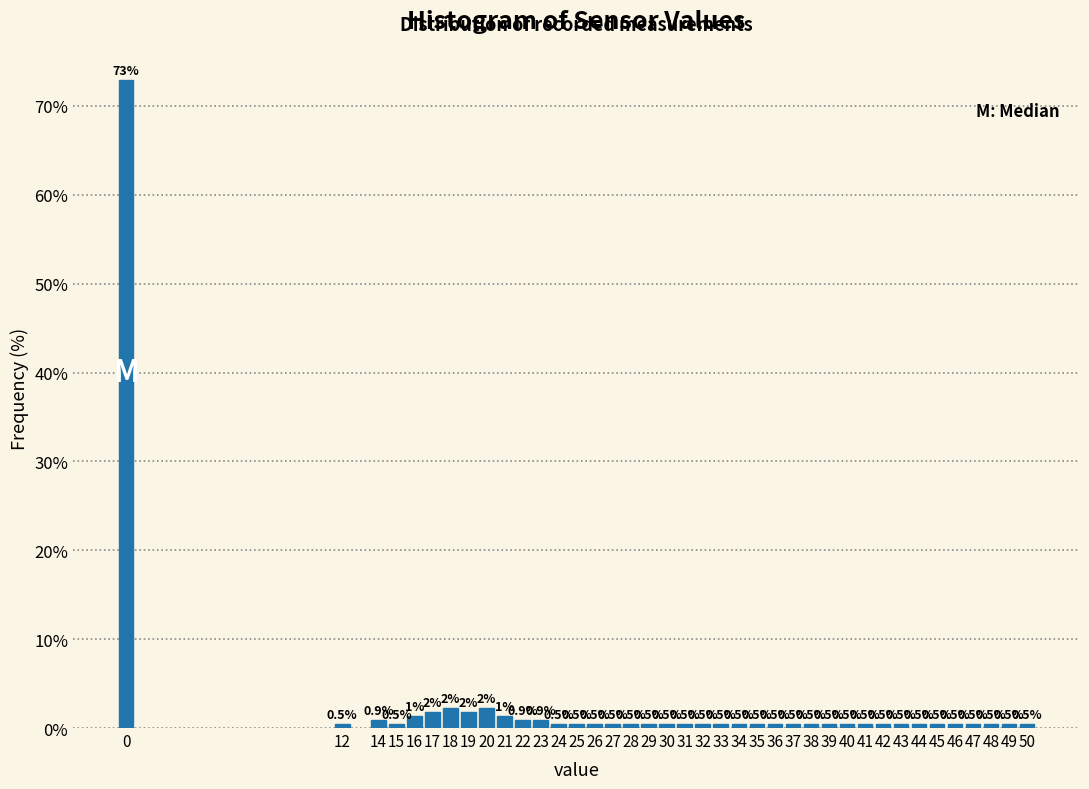

What is the smallest value displayed?

0.5